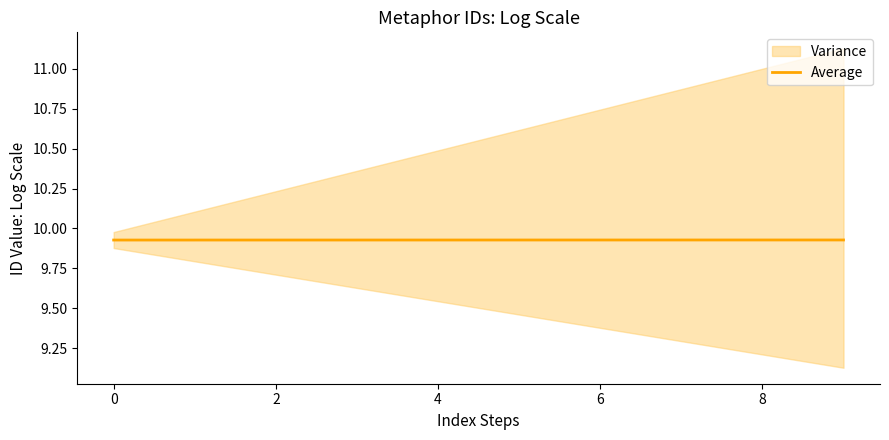

What is the value of the 6th point from the left?

9.9